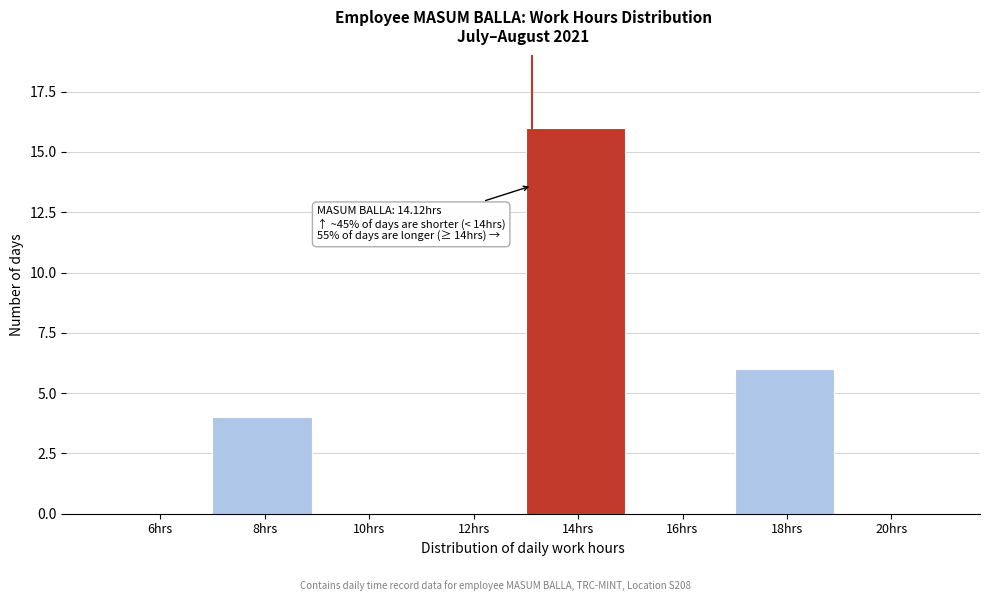

Reading right to left, extract all data points from this chart.

20hrs=0	18hrs=6	16hrs=0	14hrs=16	12hrs=0	10hrs=0	8hrs=4	6hrs=0